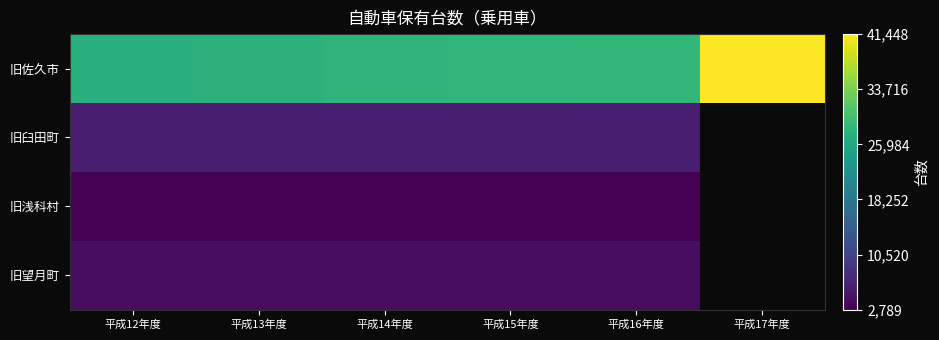

Is it true that 旧臼田町 equals 9413.7 at 平成14年度?

False